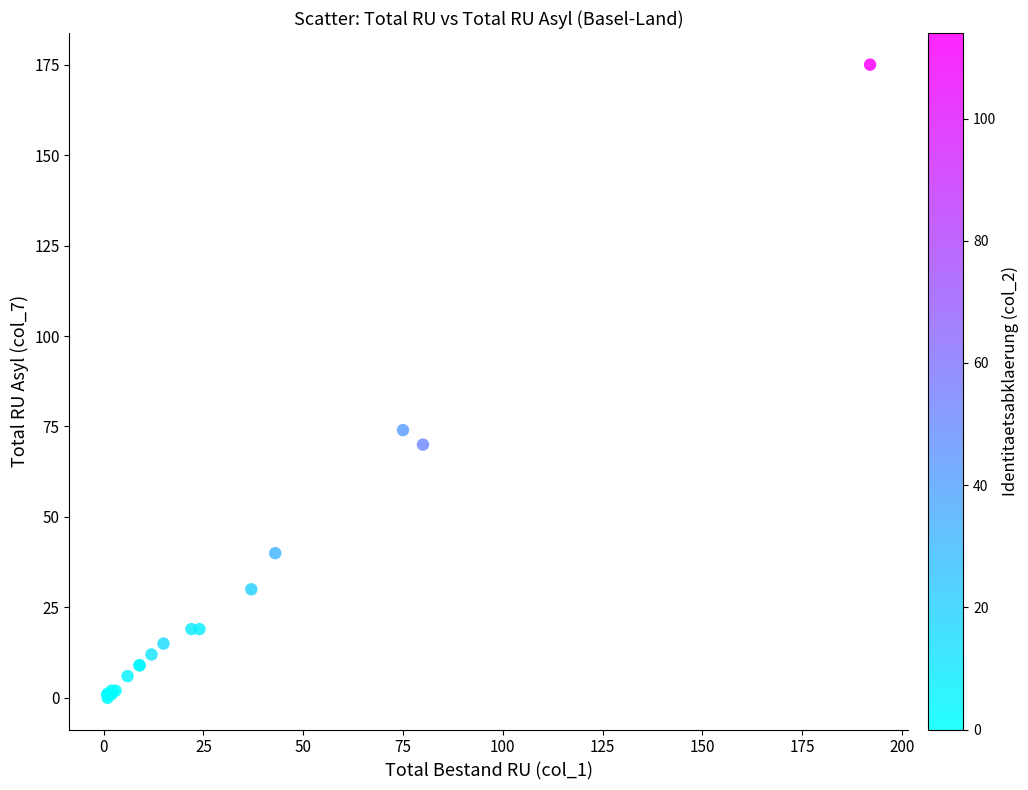

What Y value in the scatter plot is closest to 87?

74